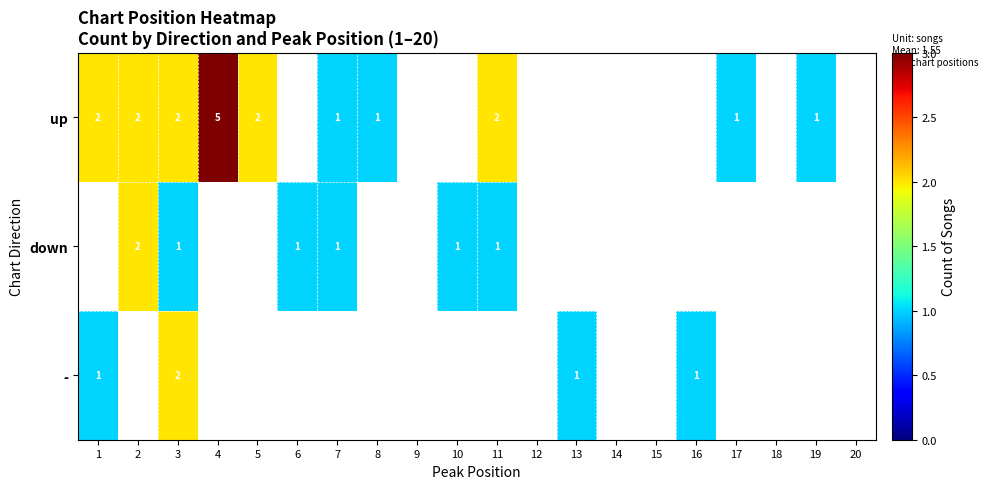

Is it true that up equals 3 at 1?

False